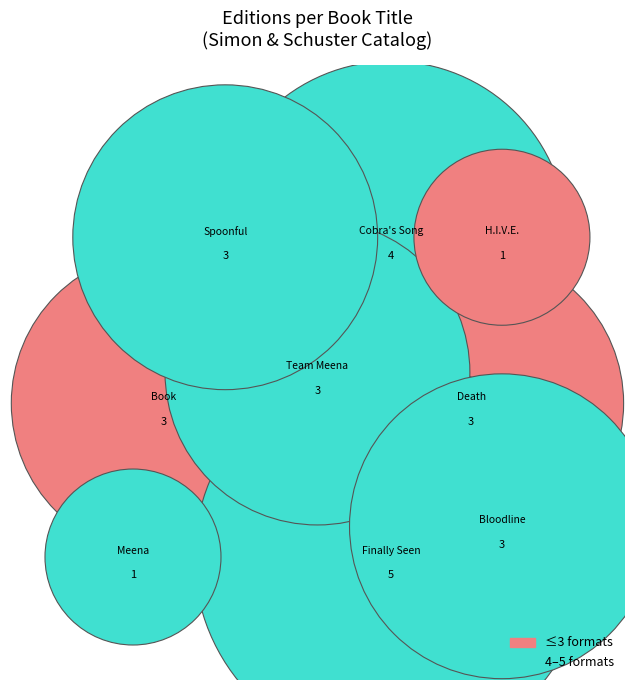

What is the ratio of the value at Bloodline to the value at Team Meena?

1.0